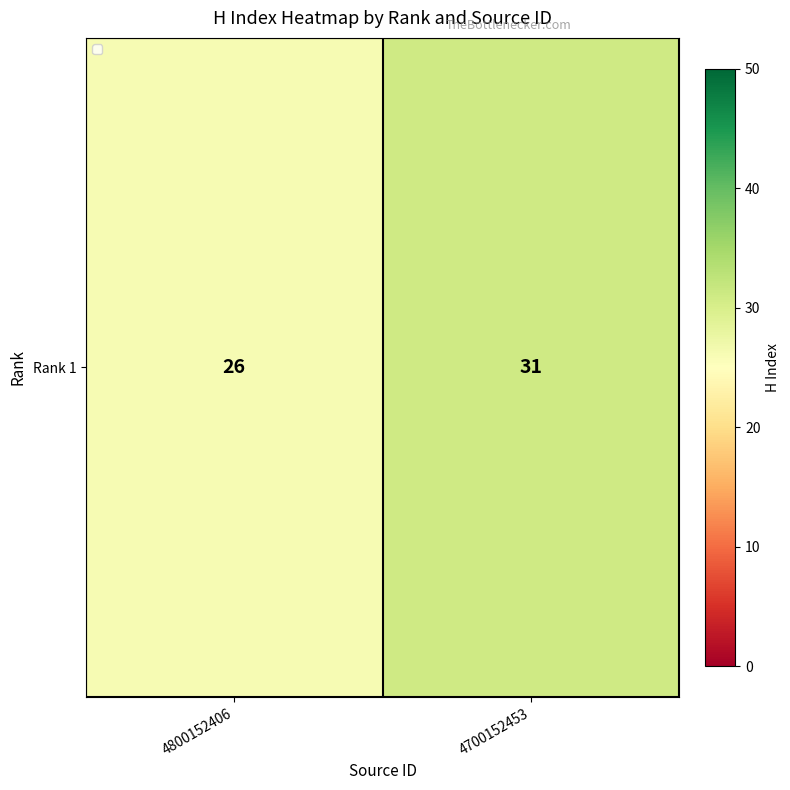

At which category does the chart reach its peak across all series?

4700152453